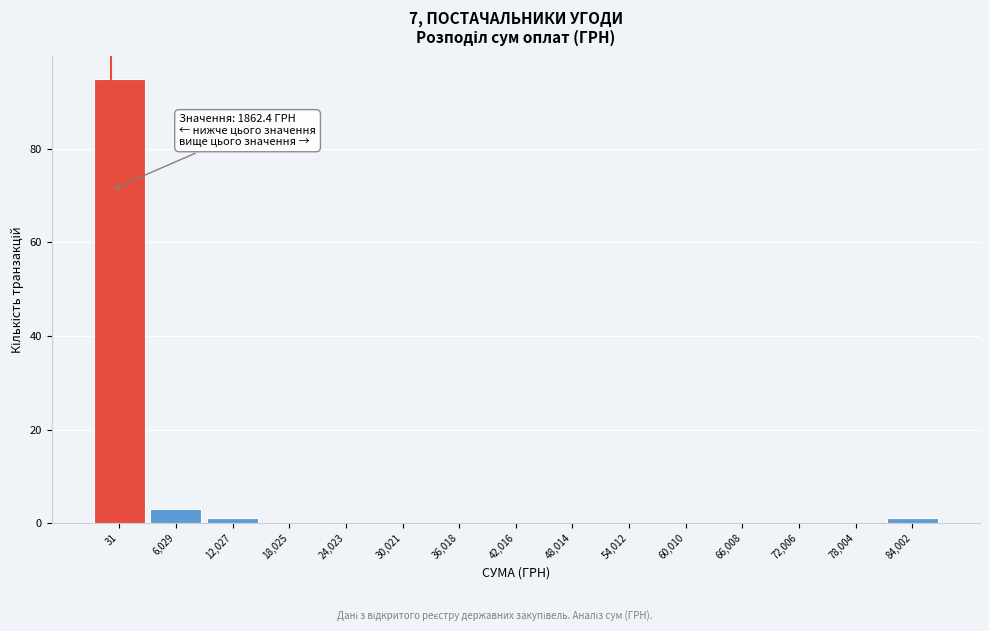

Reading left to right, extract all data points from this chart.

31=95	6,029=3	12,027=1	18,025=0	24,023=0	30,021=0	36,018=0	42,016=0	48,014=0	54,012=0	60,010=0	66,008=0	72,006=0	78,004=0	84,002=1